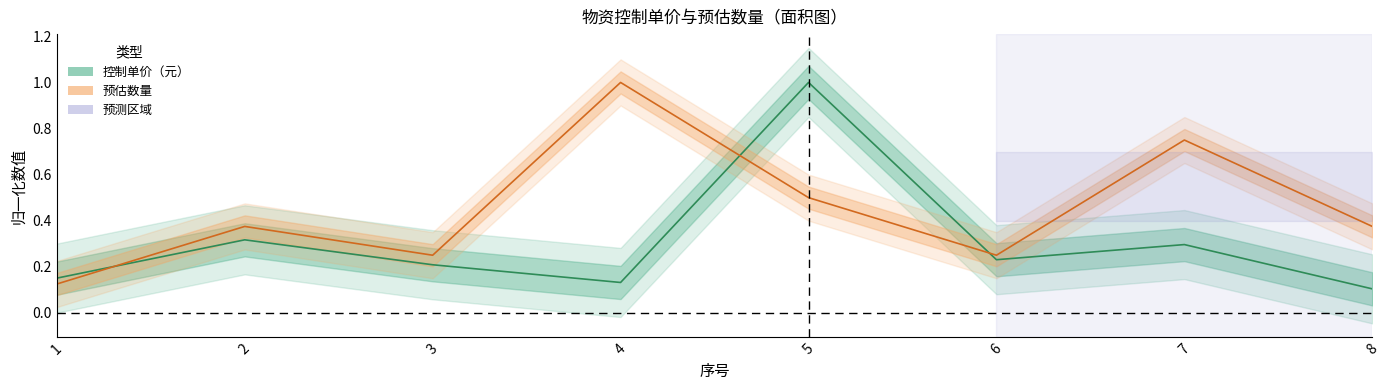

Reading left to right, transcribe all the data shown in this chart.

控制单价（元）: 0.2	0.3	0.2	0.1	1.0	0.2	0.3	0.1
预估数量: 0.1	0.4	0.2	1.0	0.5	0.2	0.8	0.4